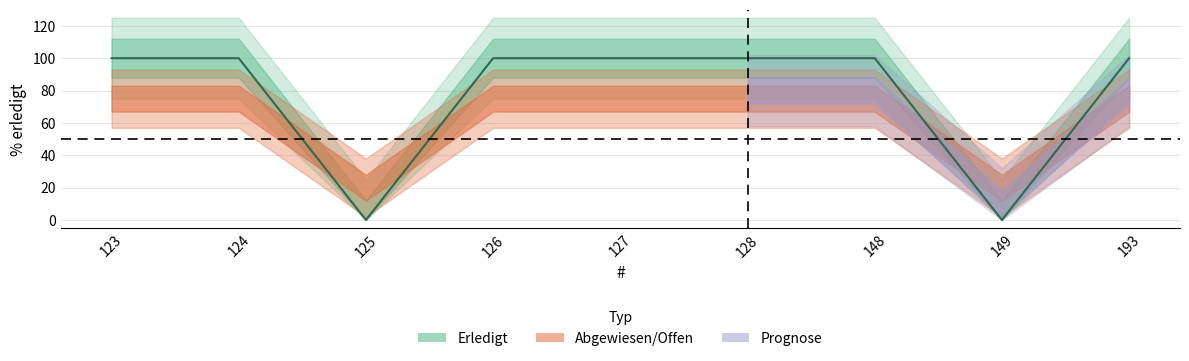

What is the maximum value shown in the chart?

100